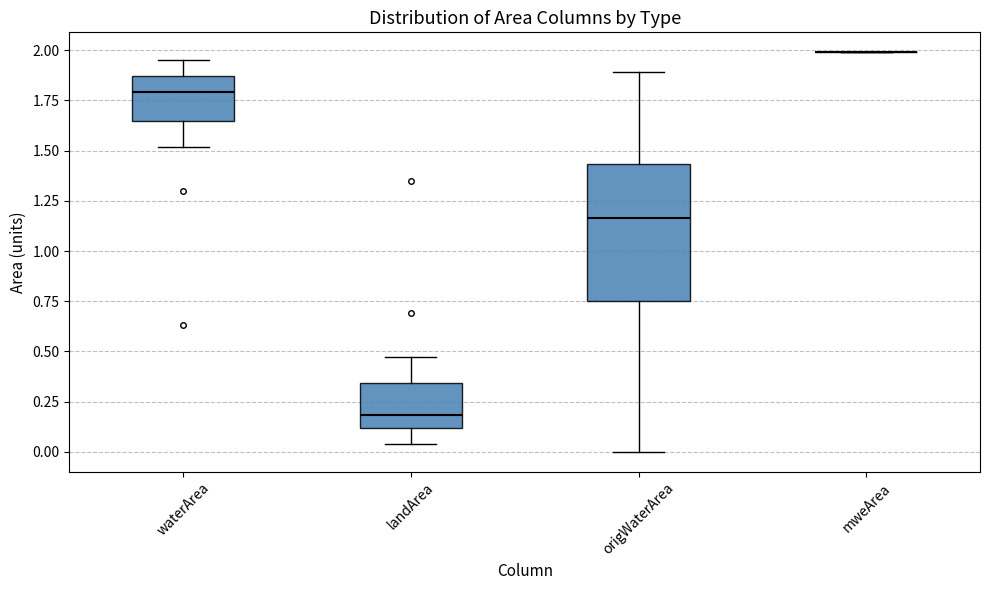

Reading left to right, transcribe this box plot: for each box, give where its median line is, the range the box spans, and where its two whiskers end, as read against the y-axis. The values are not printed on the chart, so give them approximately, as read against the axis.

waterArea: median 1.80, box 1.65 to 1.85, whiskers 1.50 to 1.95
landArea: median 0.20, box 0.10 to 0.35, whiskers 0.05 to 0.45
origWaterArea: median 1.15, box 0.75 to 1.45, whiskers 0.00 to 1.90
mweArea: box collapsed to a line at 2.00, whiskers 2.00 to 2.00